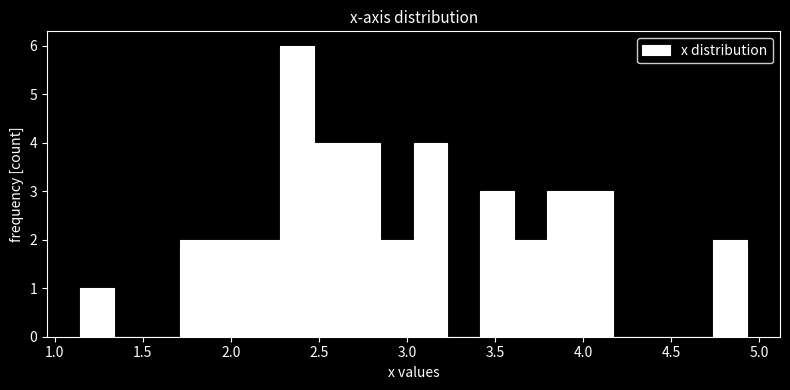

Around what value on the x-axis is the tallest bar? Give the approximate position of its centre, as read against the axis.

2.40